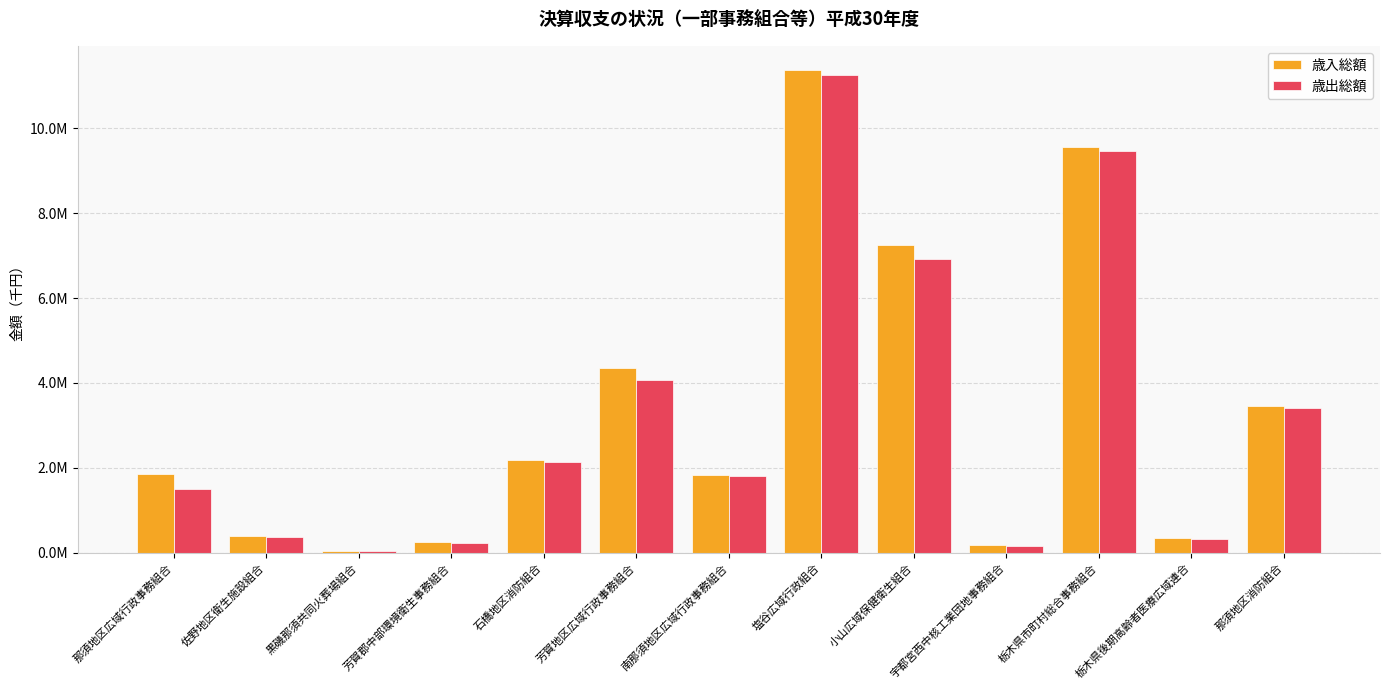

Which series has the largest total across all categories?

歳入総額